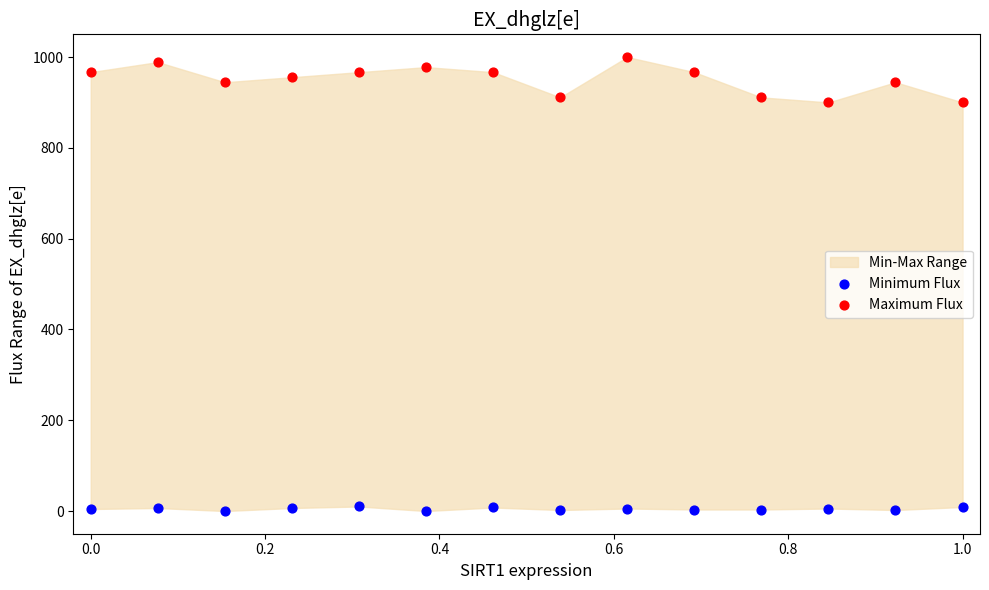

Across all data points, what is the range of X values (max minus min)?

1.0